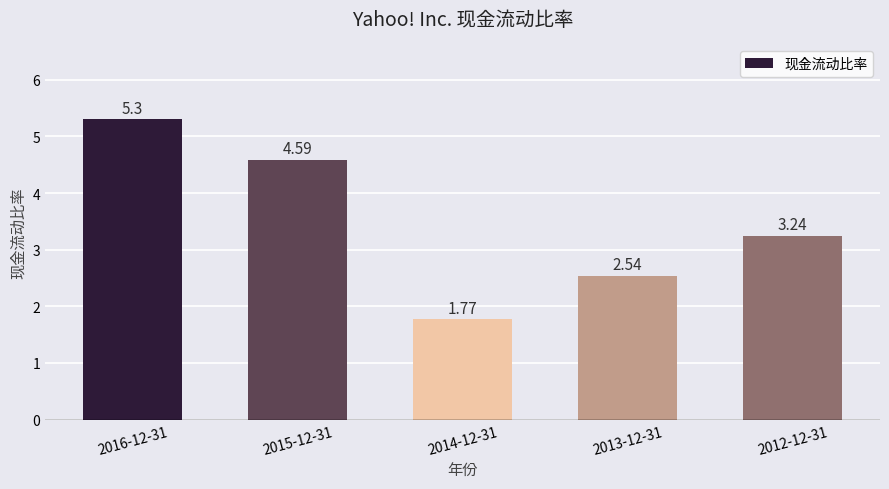

Which has a higher value, 2013-12-31 or 2014-12-31?

2013-12-31